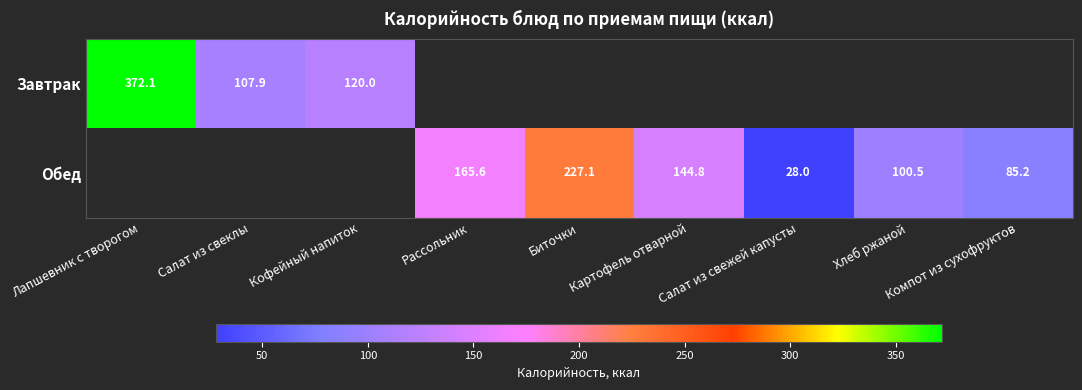

At which label does Завтрак reach its peak?

Лапшевник с творогом